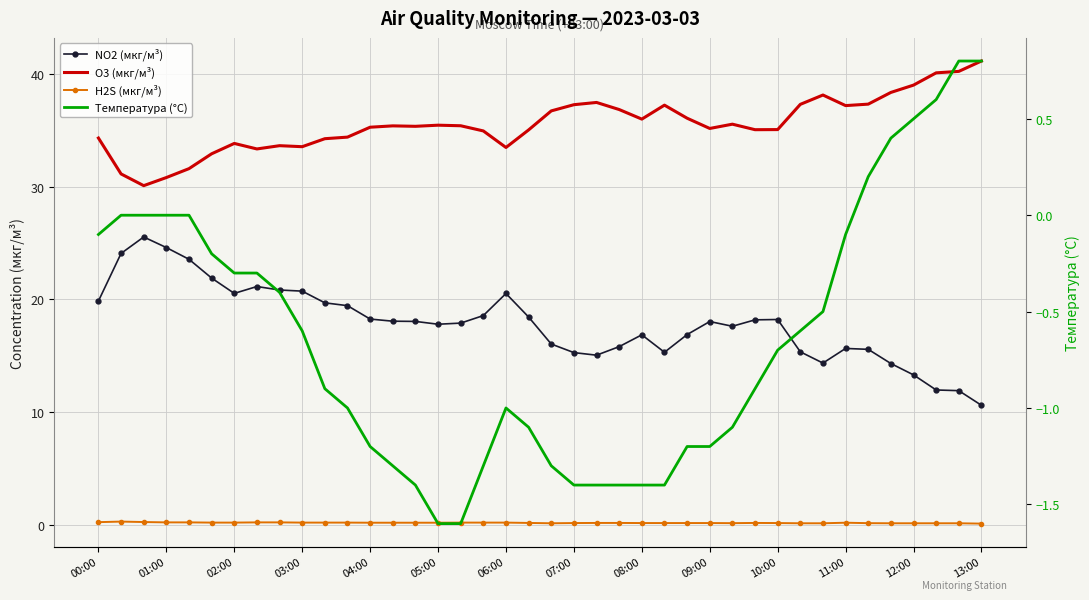

Reading left to right, transcribe all the data shown in this chart.

NO2 (мкг/м³): 19.9	24.1	25.6	24.6	23.6	21.9	20.5	21.1	20.8	20.7	19.7	19.4	18.3	18.1	18.1	17.8	17.9	18.6	20.5	18.4	16.0	15.3	15.1	15.8	16.9	15.3	16.9	18.0	17.6	18.2	18.2	15.3	14.3	15.7	15.6	14.3	13.3	12.0	11.9	10.6
O3 (мкг/м³): 34.3	31.1	30.1	30.8	31.6	32.9	33.9	33.4	33.7	33.6	34.3	34.4	35.3	35.4	35.4	35.5	35.4	35.0	33.5	35.1	36.8	37.3	37.5	36.9	36.0	37.3	36.1	35.2	35.6	35.1	35.1	37.3	38.2	37.2	37.4	38.4	39.0	40.1	40.3	41.2
H2S (мкг/м³): 0.2	0.3	0.2	0.2	0.2	0.2	0.2	0.2	0.2	0.2	0.2	0.2	0.2	0.2	0.2	0.2	0.2	0.2	0.2	0.1	0.1	0.1	0.1	0.1	0.1	0.1	0.1	0.1	0.1	0.1	0.1	0.1	0.1	0.2	0.1	0.1	0.1	0.1	0.1	0.1
Температура (°C): -0.1	0.0	0.0	0.0	0.0	-0.2	-0.3	-0.3	-0.4	-0.6	-0.9	-1.0	-1.2	-1.3	-1.4	-1.6	-1.6	-1.3	-1.0	-1.1	-1.3	-1.4	-1.4	-1.4	-1.4	-1.4	-1.2	-1.2	-1.1	-0.9	-0.7	-0.6	-0.5	-0.1	0.2	0.4	0.5	0.6	0.8	0.8